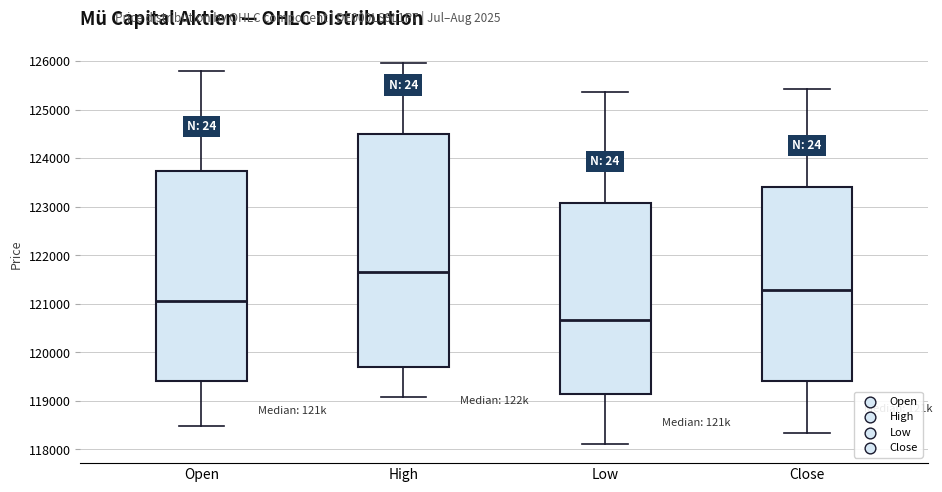

Where is the lower edge of the box for High on the y-axis? The values are not printed on the chart, so give them approximately, as read against the axis.

119700